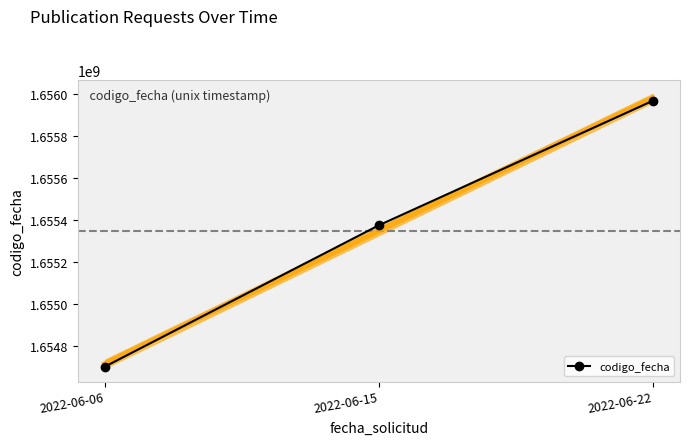

What is the minimum value shown in the chart?

1654701645